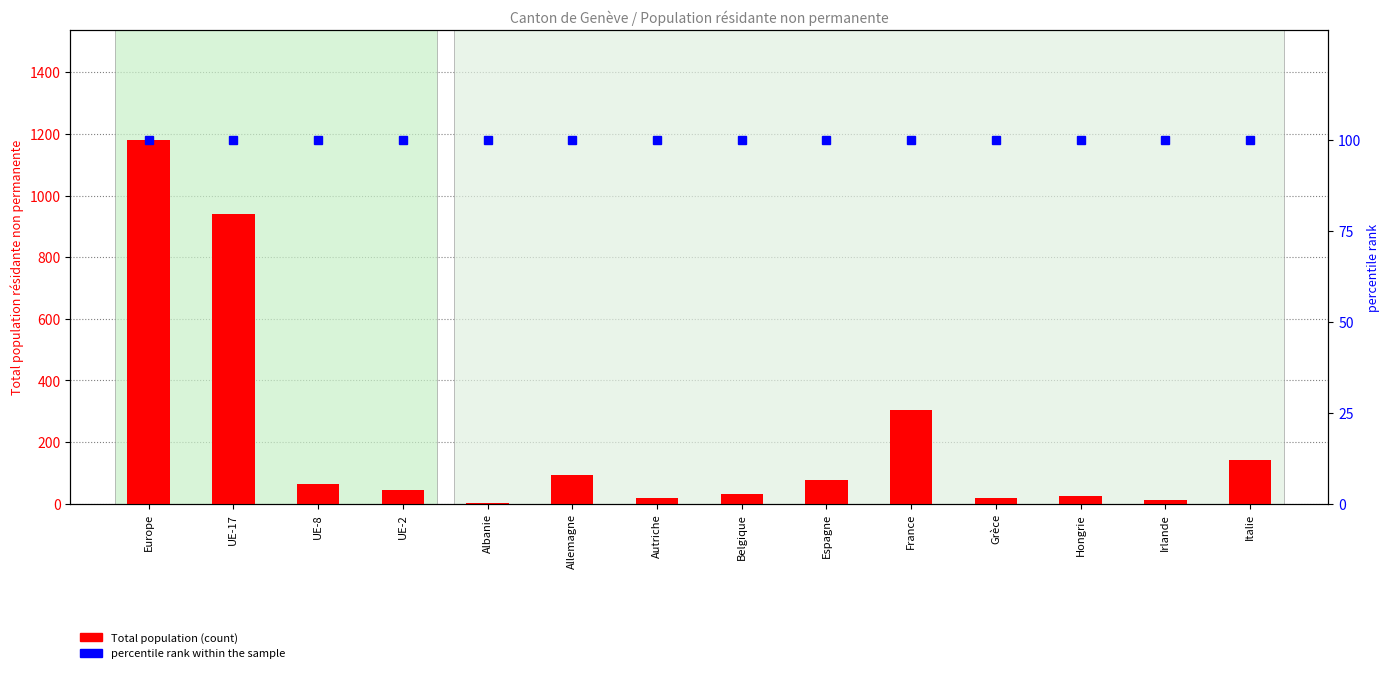

At which category is the sum across all series the highest?

Europe